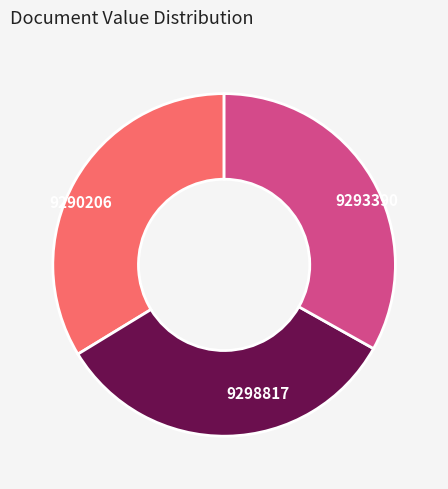

Count the number of slices in the pie.

3